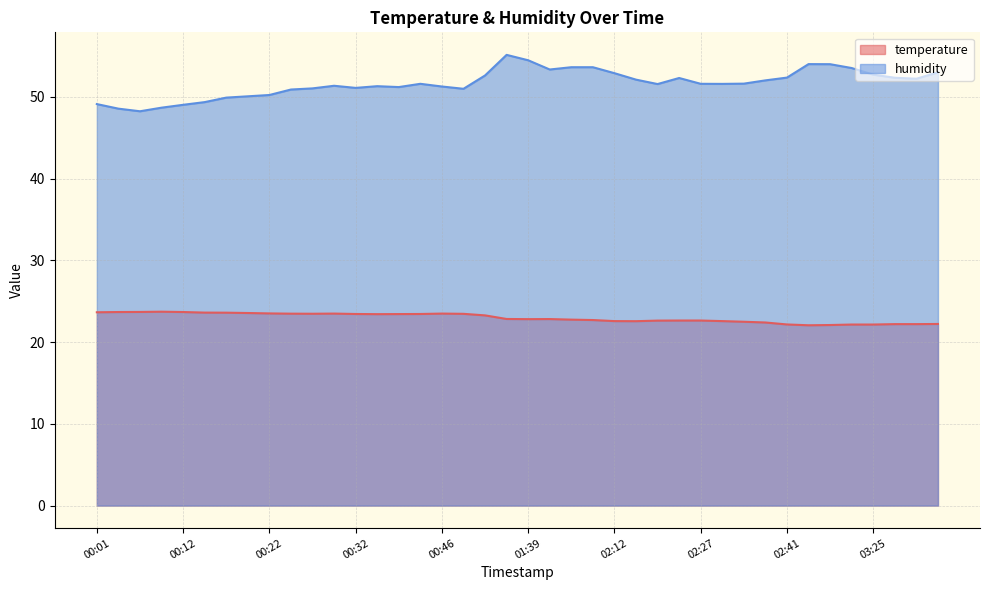

What is the difference between the maximum and minimum values in the temperature series?

1.7